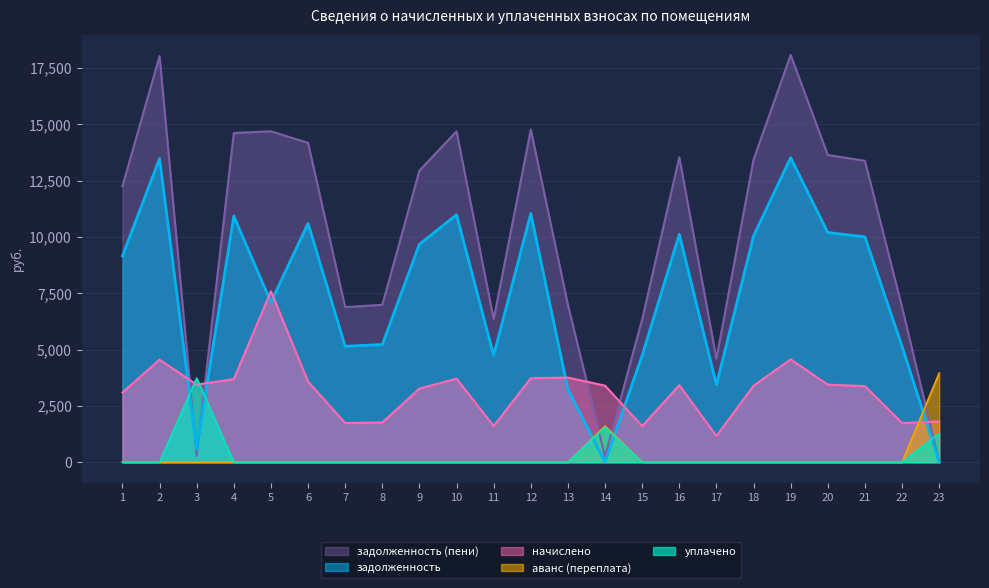

How many interior local valleys does the задолженность series have?

6